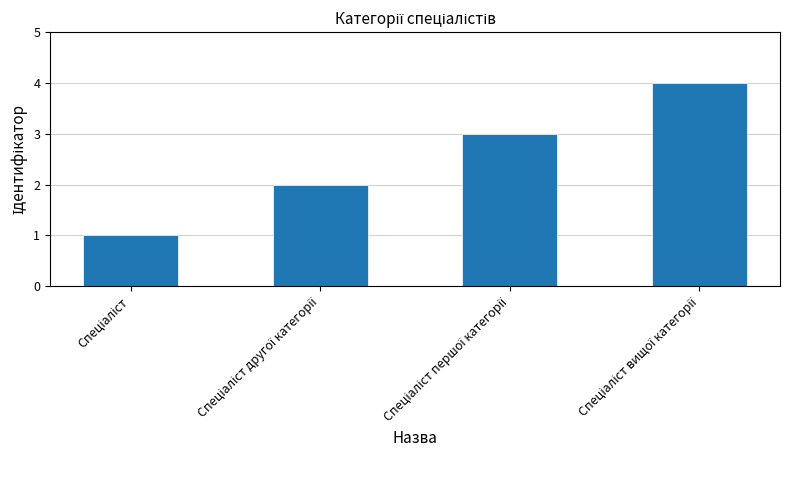

How many values are below 3?

2